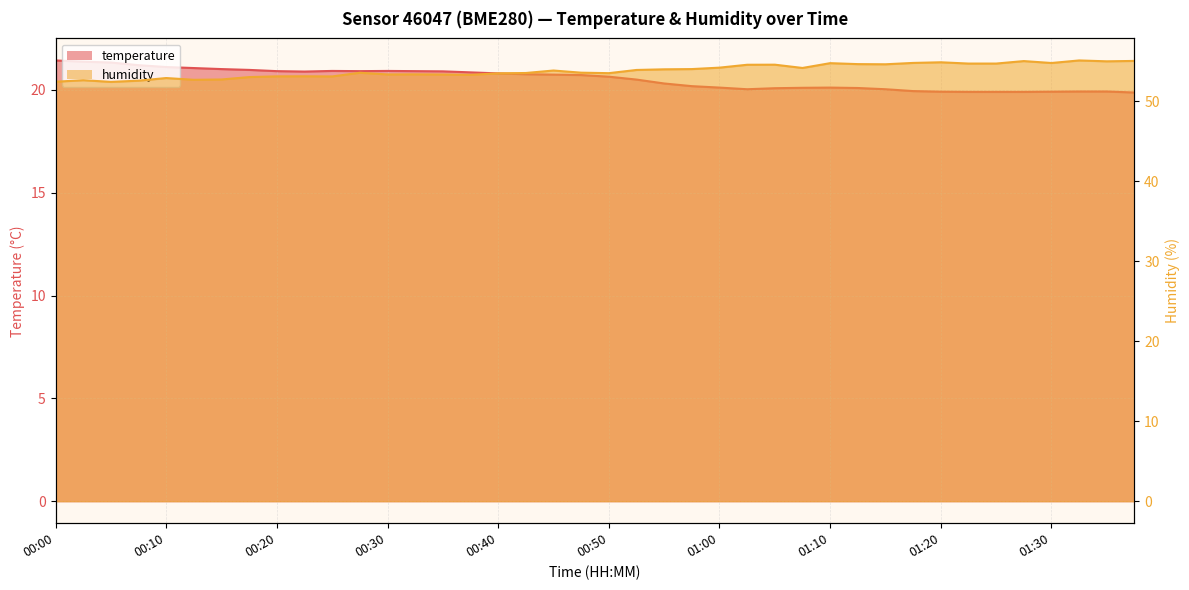

True or false: humidity and temperature intersect in this chart.

False